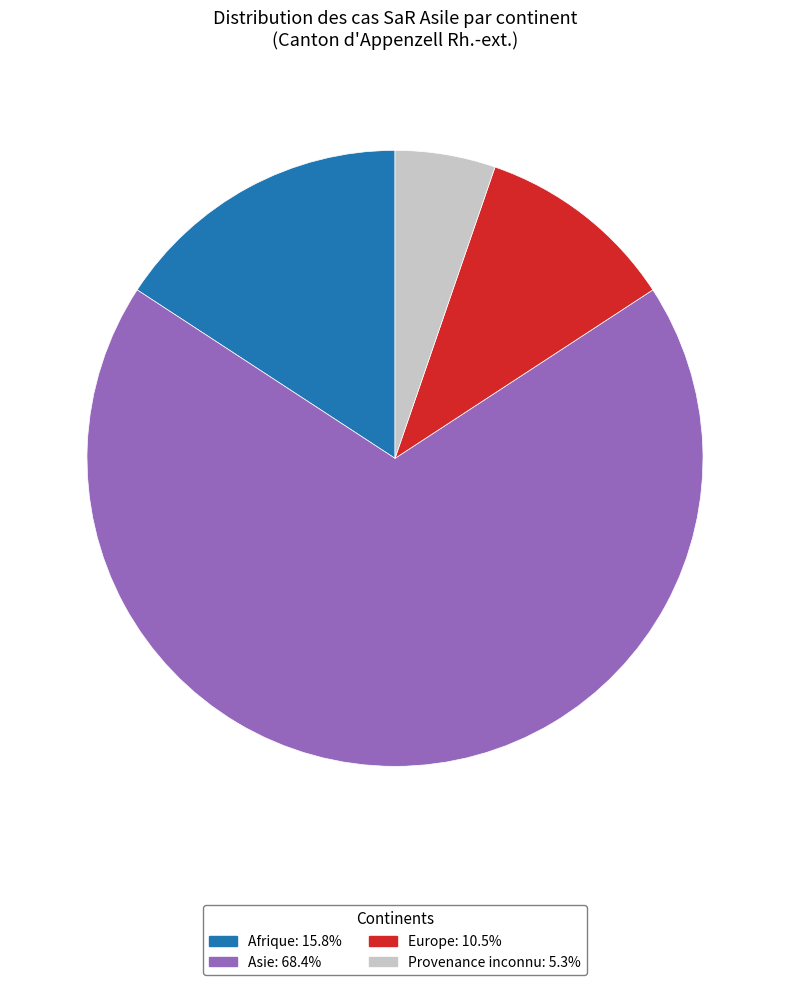

Which slice is the smallest?

Provenance inconnu